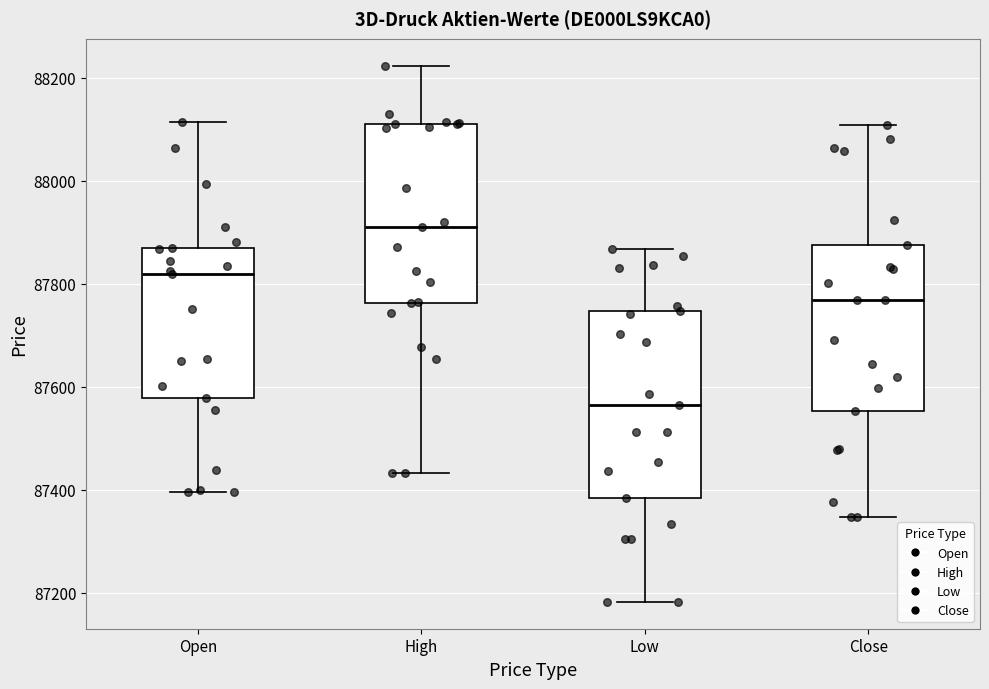

Reading left to right, transcribe this box plot: for each box, give where its median line is, the range the box spans, and where its two whiskers end, as read against the y-axis. The values are not printed on the chart, so give them approximately, as read against the axis.

Open: median 87820, box 87580 to 87880, whiskers 87400 to 88120
High: median 87920, box 87760 to 88120, whiskers 87440 to 88220
Low: median 87560, box 87380 to 87740, whiskers 87180 to 87860
Close: median 87760, box 87560 to 87880, whiskers 87340 to 88100